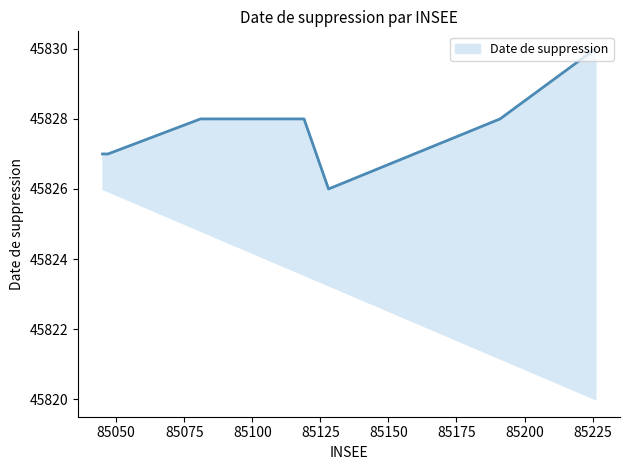

How many data points are less than 45828?

3